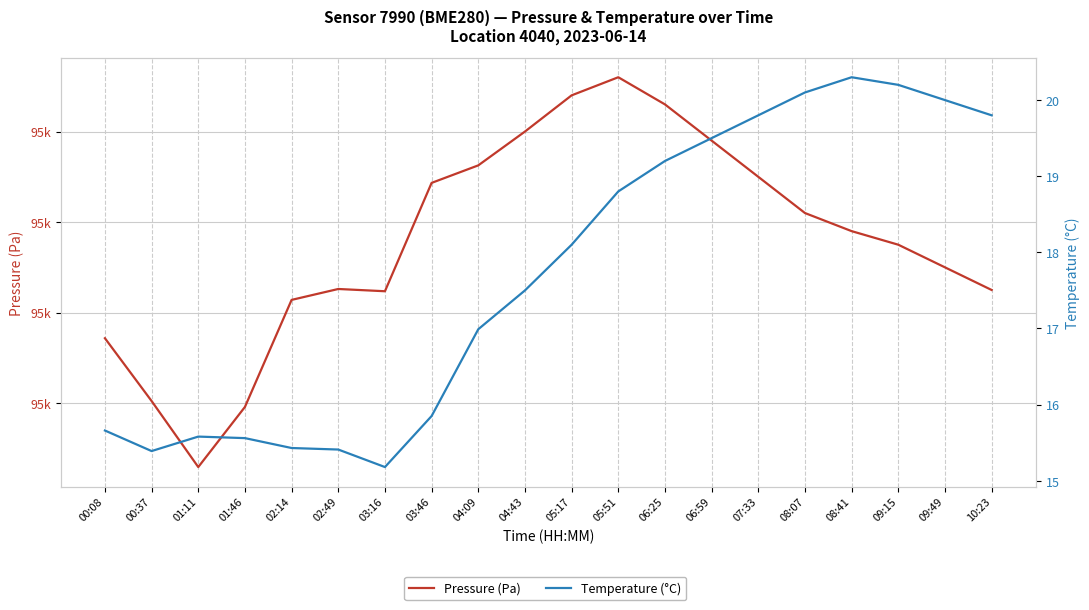

What is the average value of the Pressure (Pa) series?

94715.9